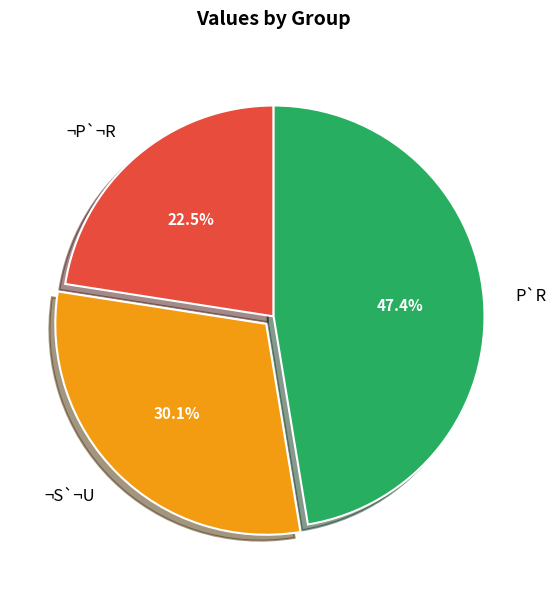

Do P`R and ¬P`¬R together represent more than half of the pie?

Yes